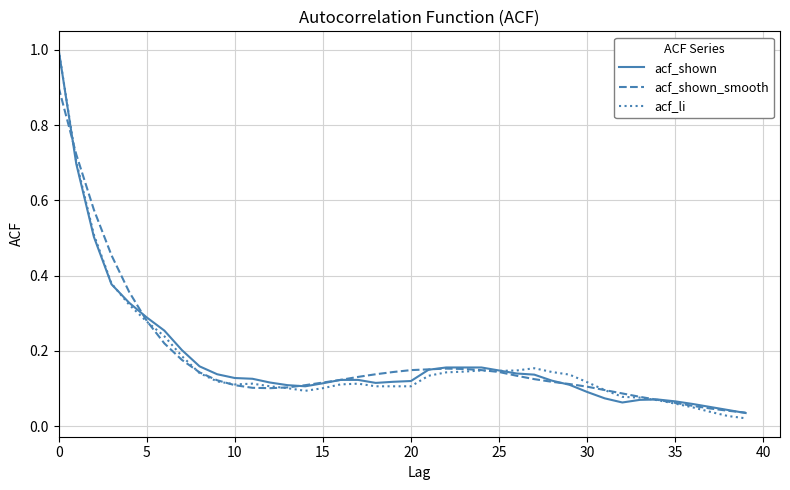

Rank the series by their average value, from highest to lowest.

acf_shown_smooth, acf_shown, acf_li